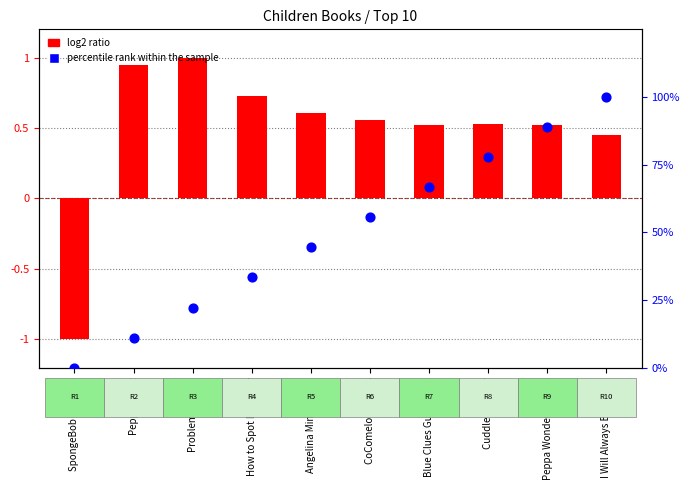

Which series has the largest Y range (max minus min)?

percentile rank within sample